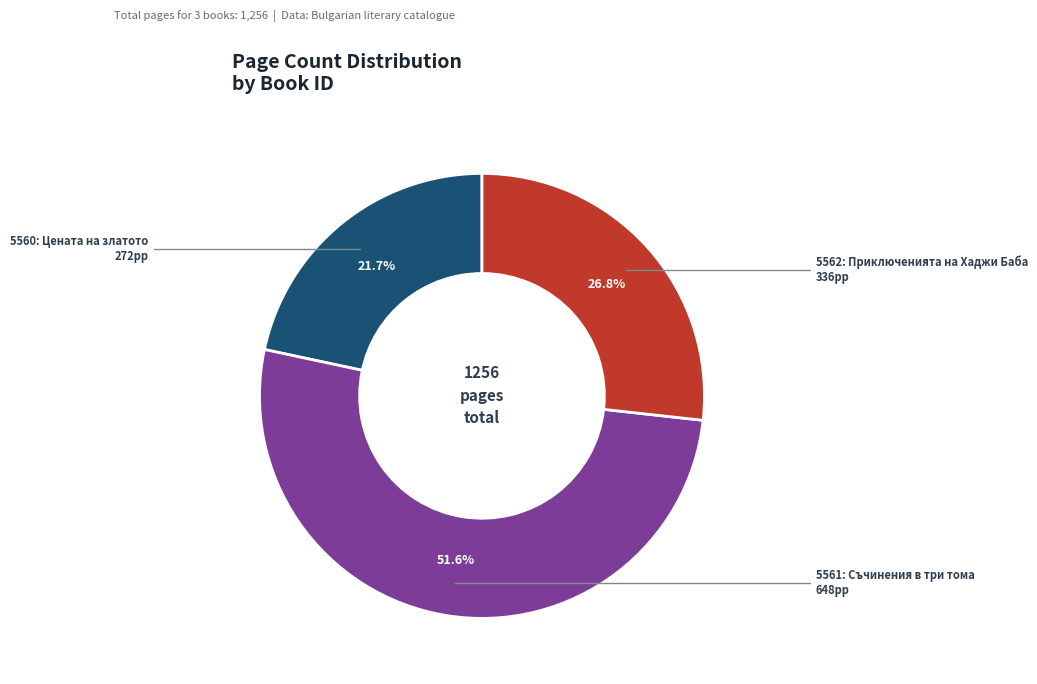

How many segments does this pie chart have?

3